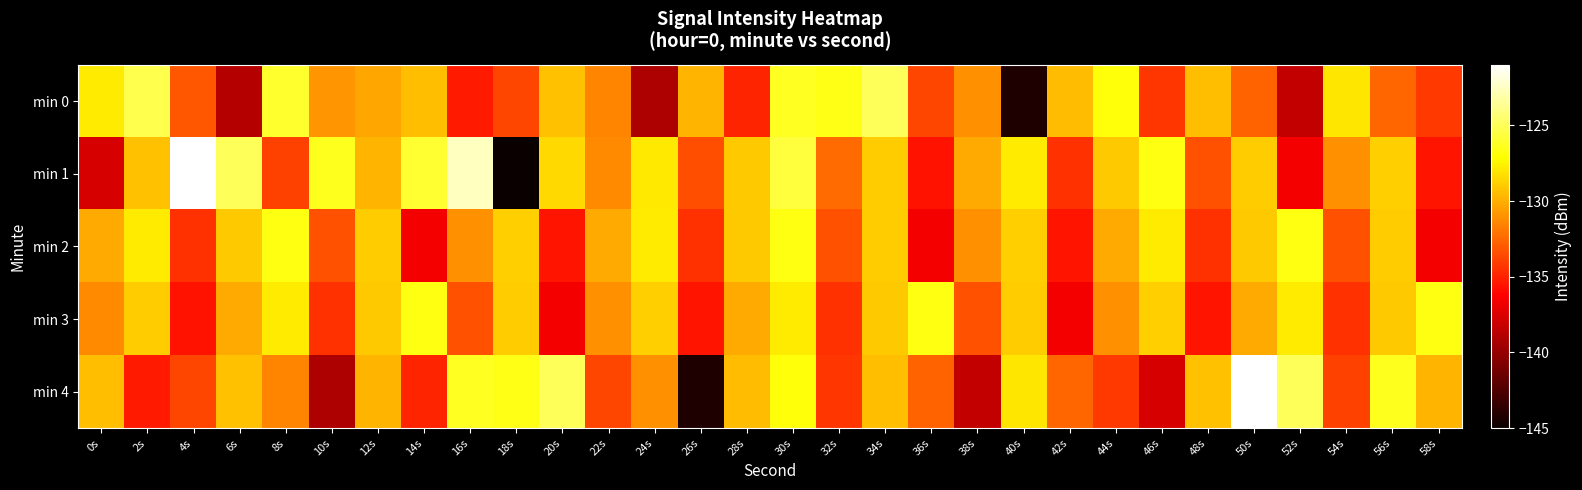

List the series in order of their peak value, lowest first.

min 2, min 3, min 0, min 1, min 4